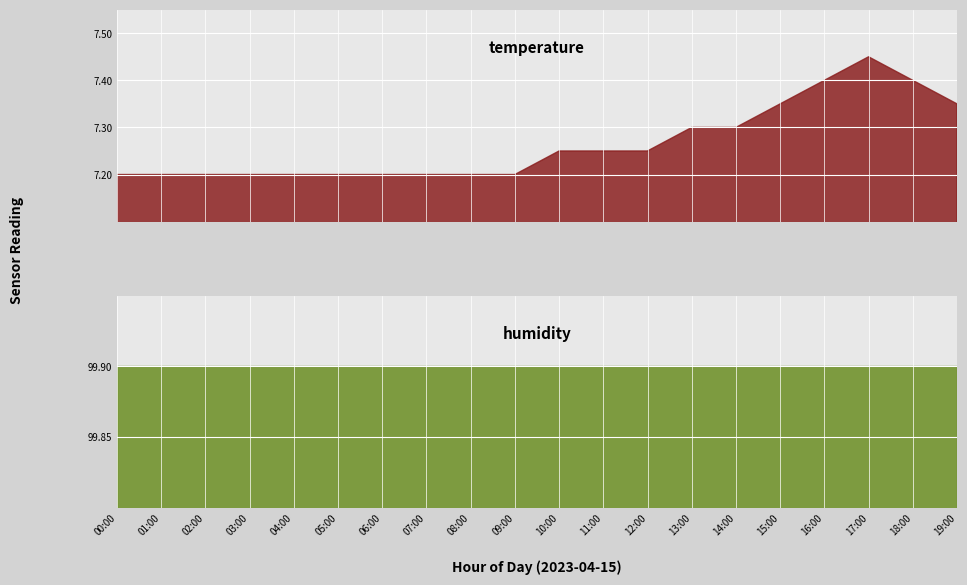

Which series has the largest total across all categories?

humidity